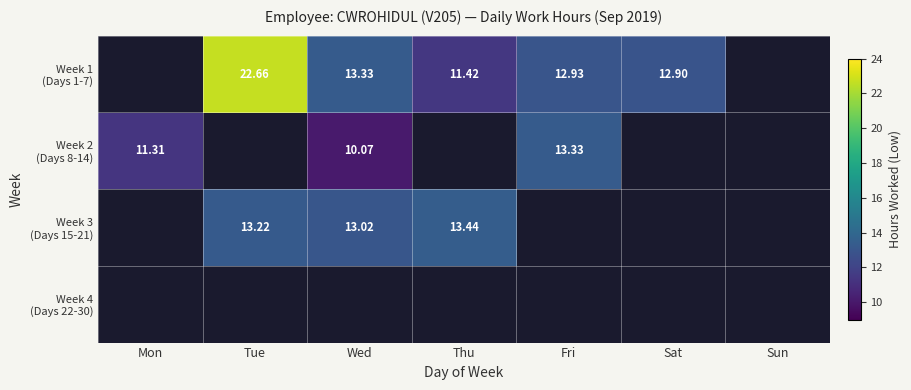

What is the minimum value shown in the chart?

10.1